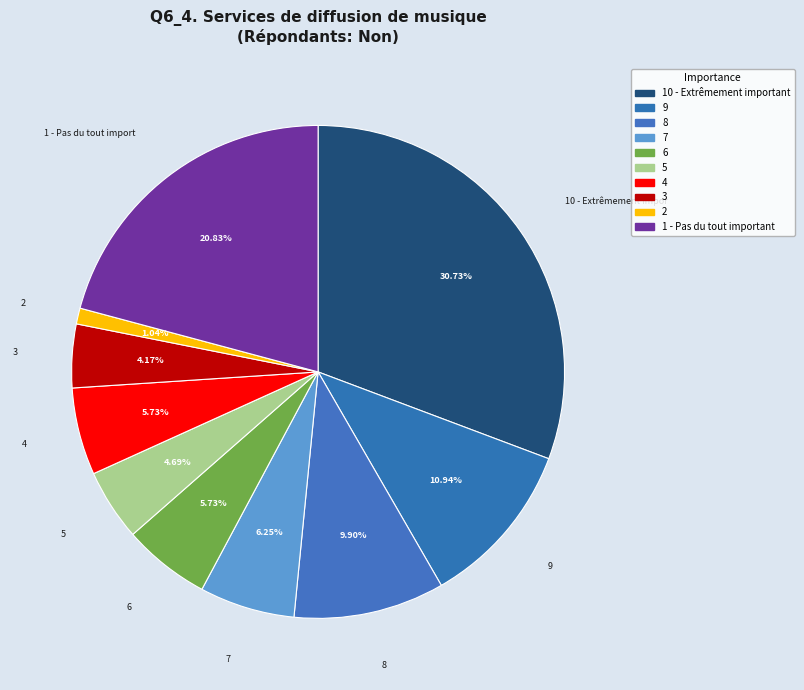

How many segments does this pie chart have?

10